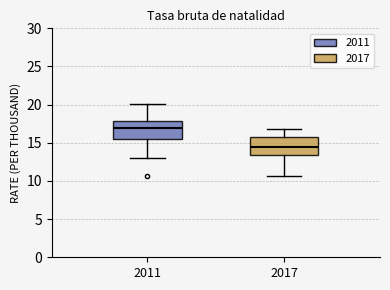

Where does the median line of the box at x = 2011 sit on the y-axis? The values are not printed on the chart, so give them approximately, as read against the axis.

17.0